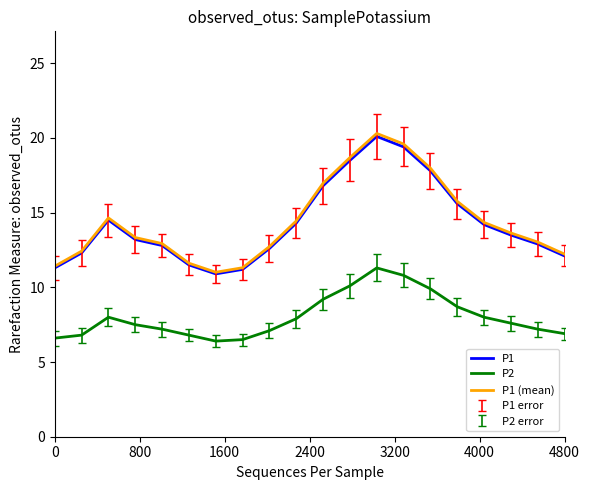

What is the highest value of the P1 series?

20.1